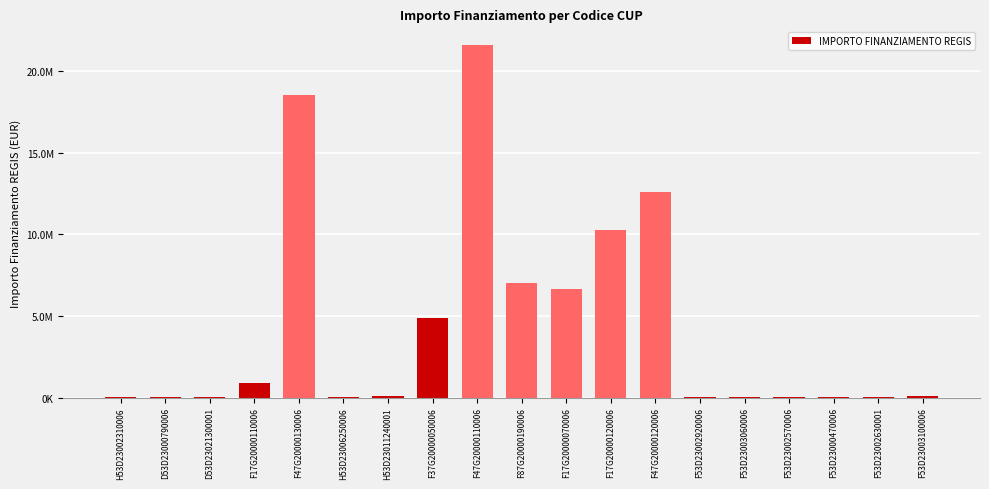

What is the difference between the maximum and minimum values?

21589580.0